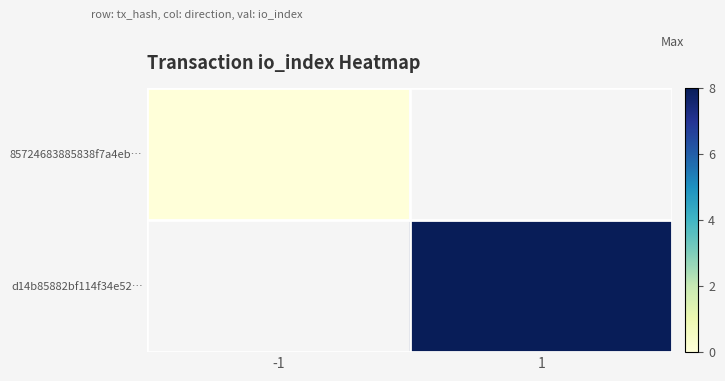

Which category has the lowest value across all series?

-1